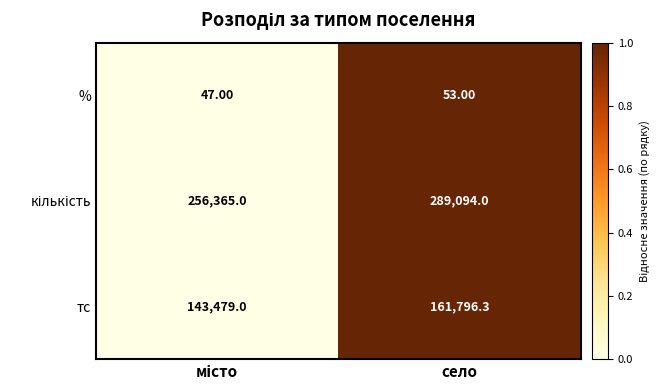

What is the sum of all тс values?

305275.3